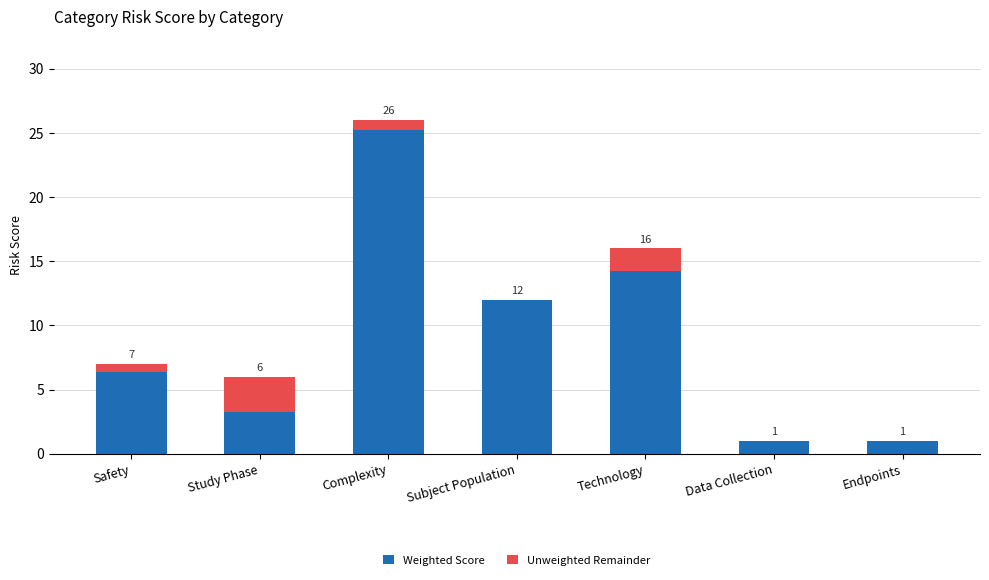

What is the total value across all series at Safety?

7.0